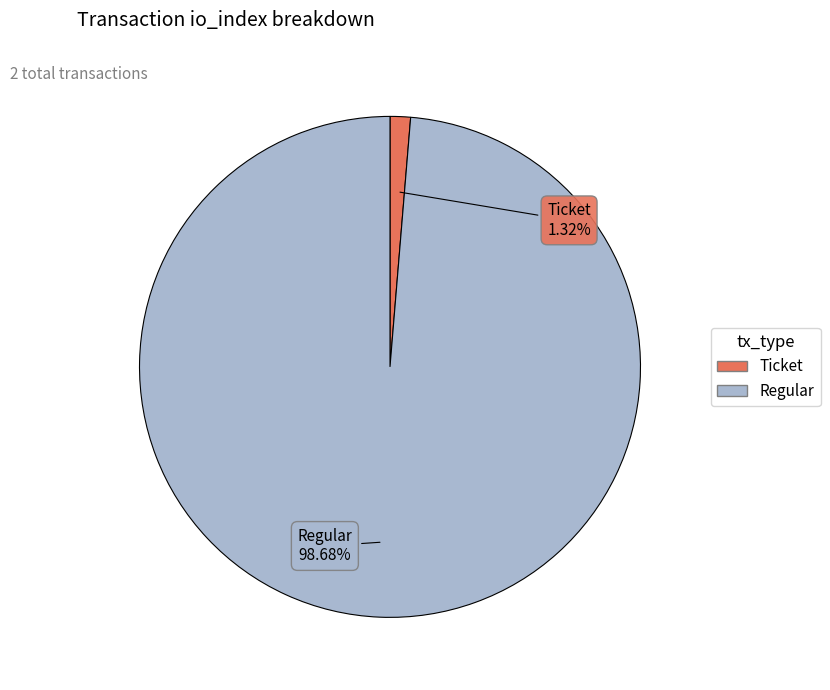

What is the largest slice in the pie chart?

Regular